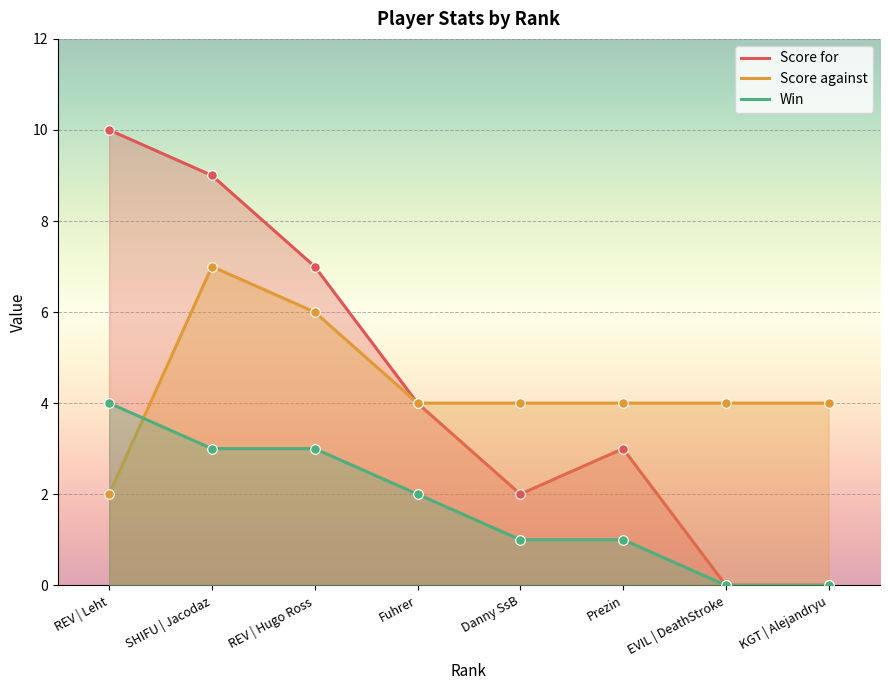

Which series has the largest Y range (max minus min)?

Score for